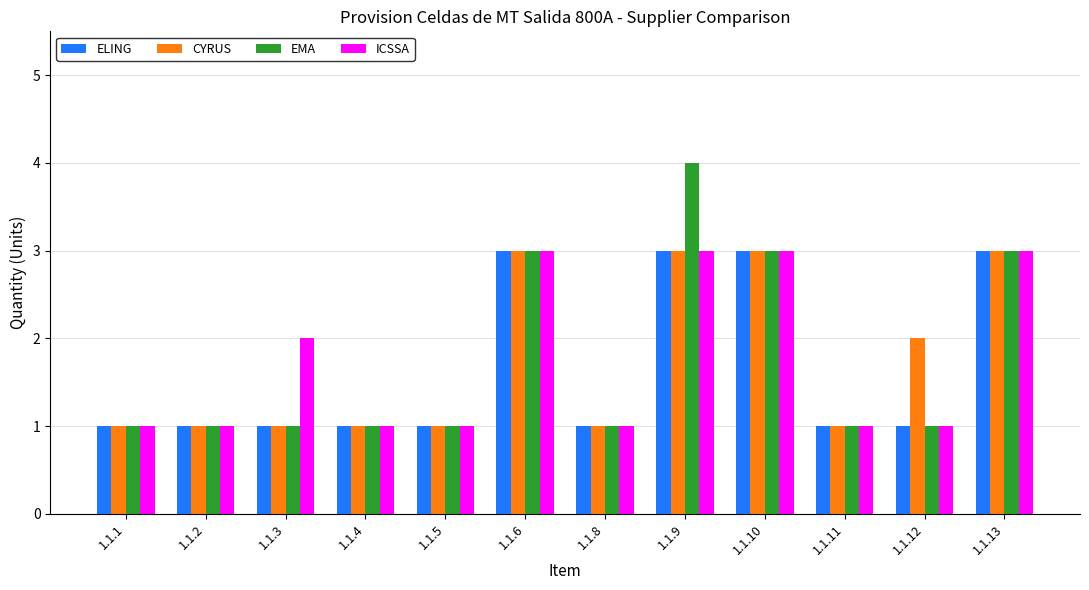

Reading right to left, extract all data points from this chart.

ELING: 3	1	1	3	3	1	3	1	1	1	1	1
CYRUS: 3	2	1	3	3	1	3	1	1	1	1	1
EMA: 3	1	1	3	4	1	3	1	1	1	1	1
ICSSA: 3	1	1	3	3	1	3	1	1	2	1	1